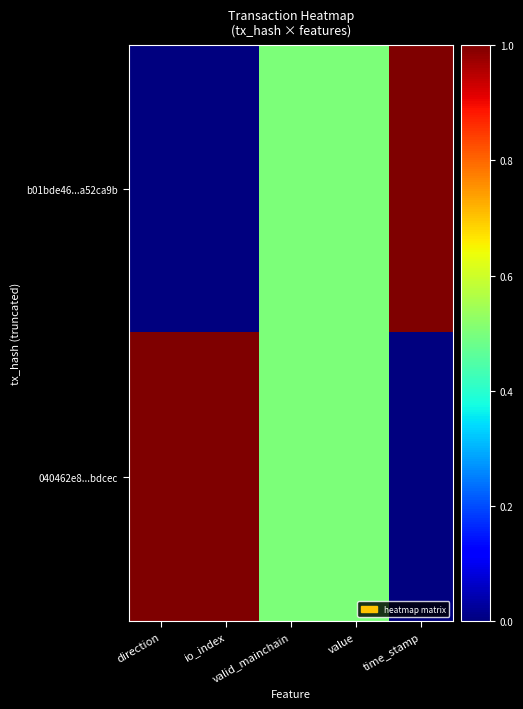

Which series has the widest spread of values?

b01bde46...a52ca9b